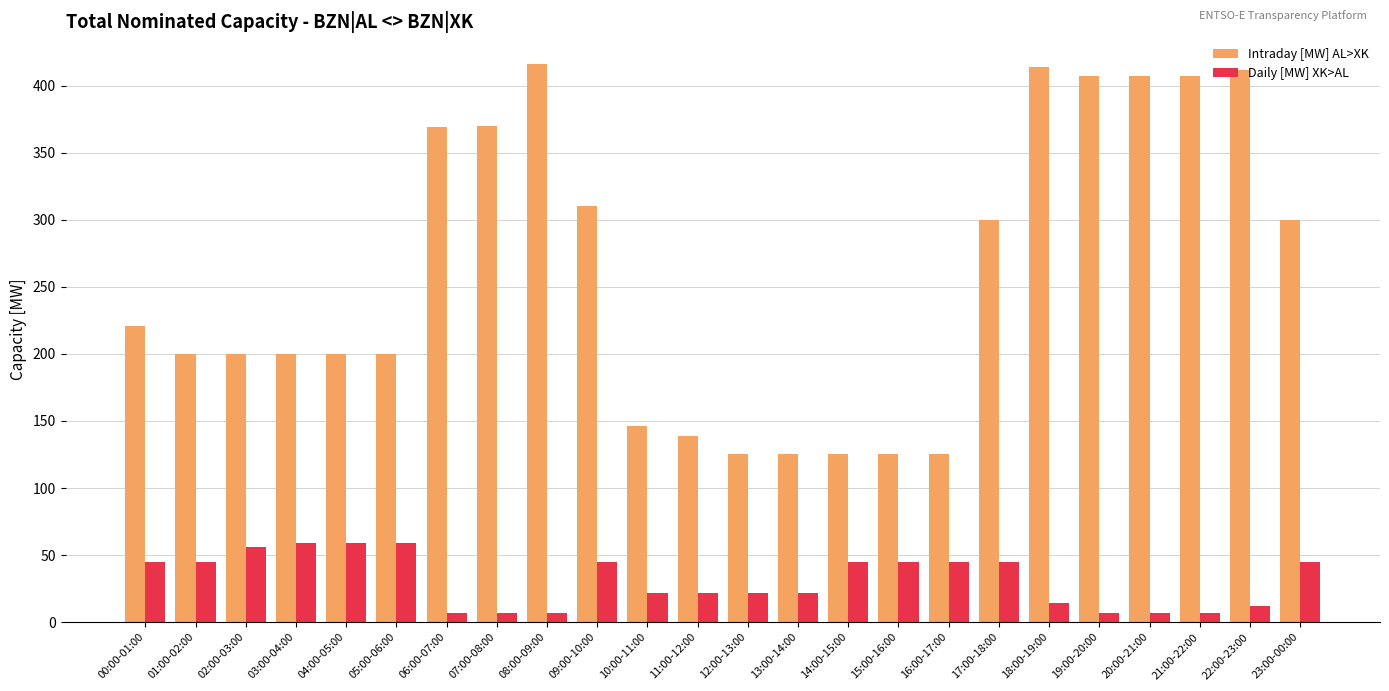

True or false: Daily [MW] XK>AL has a value of 20 at 04:00-05:00.

False